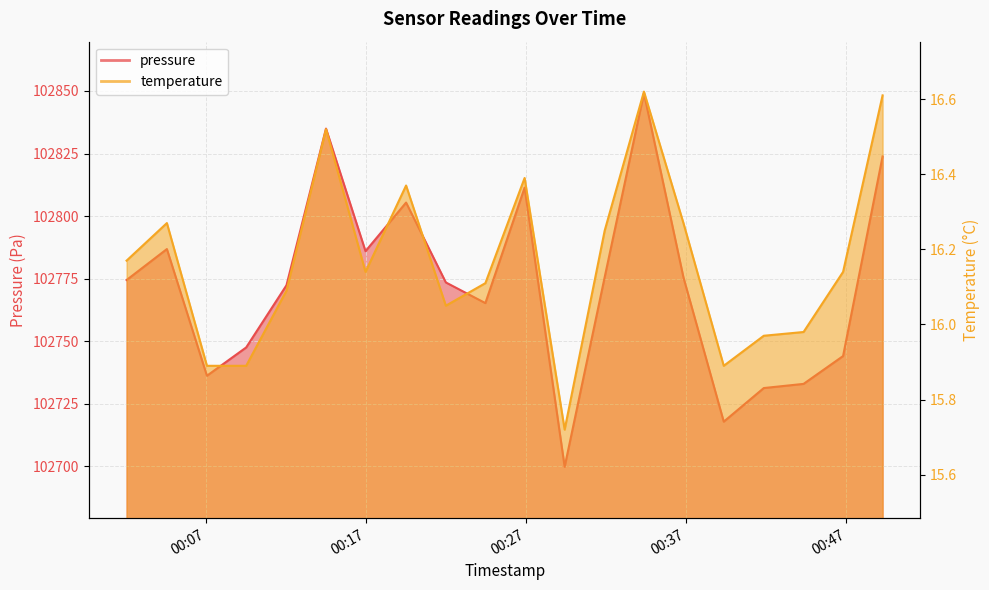

True or false: pressure has more than 1 interior local peaks.

True